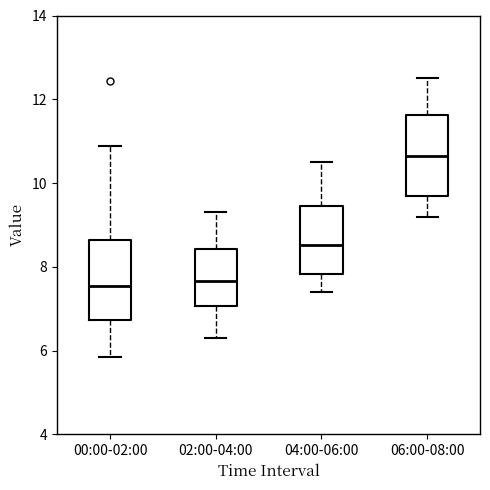

Where does the upper whisker of the box for 04:00-06:00 end on the y-axis? The values are not printed on the chart, so give them approximately, as read against the axis.

10.6